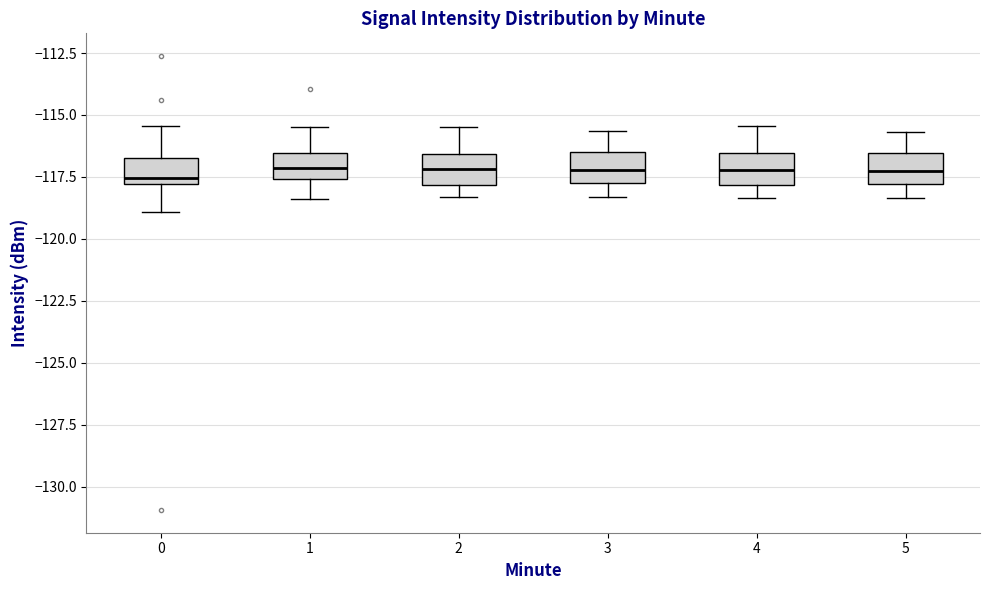

Where is the upper edge of the box at x = 4 on the y-axis? The values are not printed on the chart, so give them approximately, as read against the axis.

-116.5